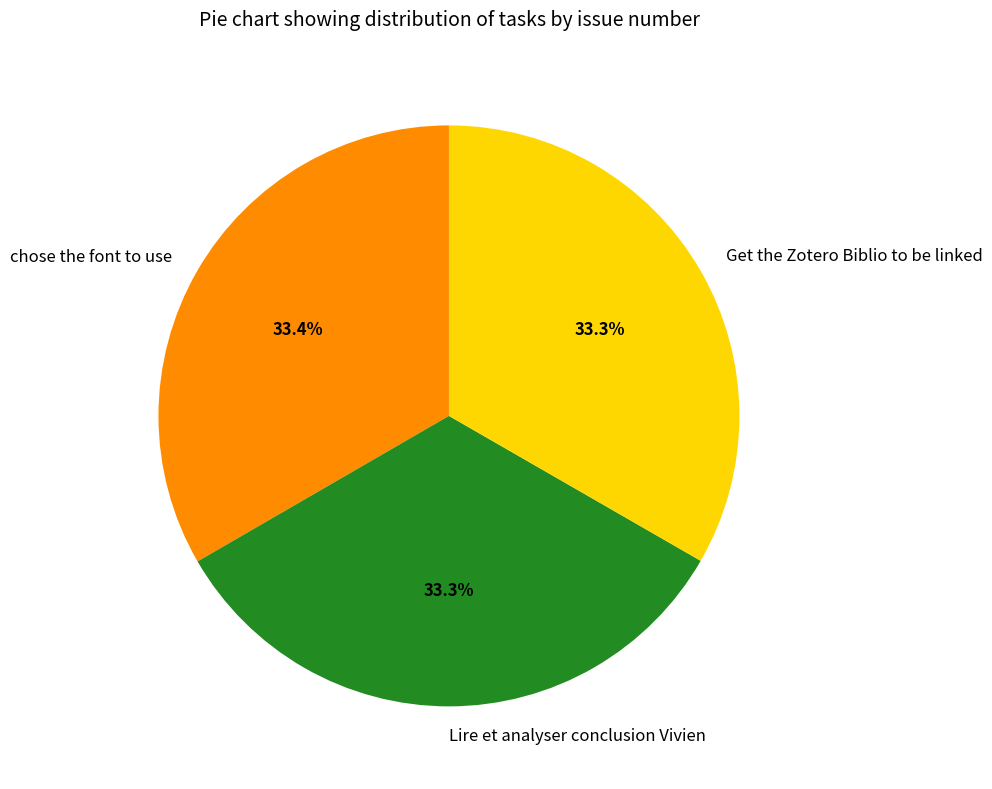

What portion of the pie excludes Lire et analyser conclusion Vivien?

66.7%